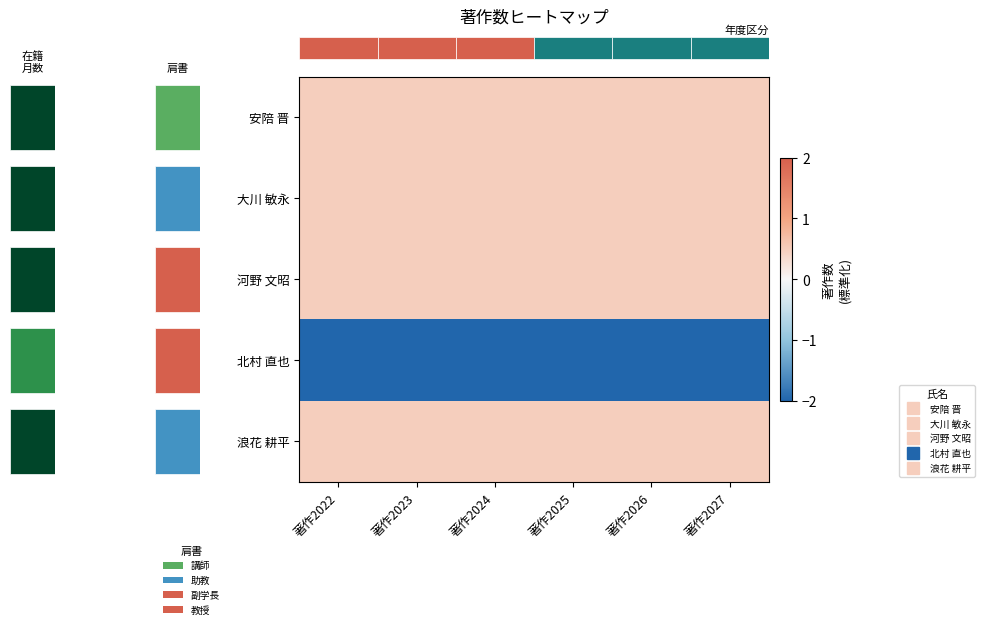

True or false: row_1 has a value of 0.5 at 3.

True